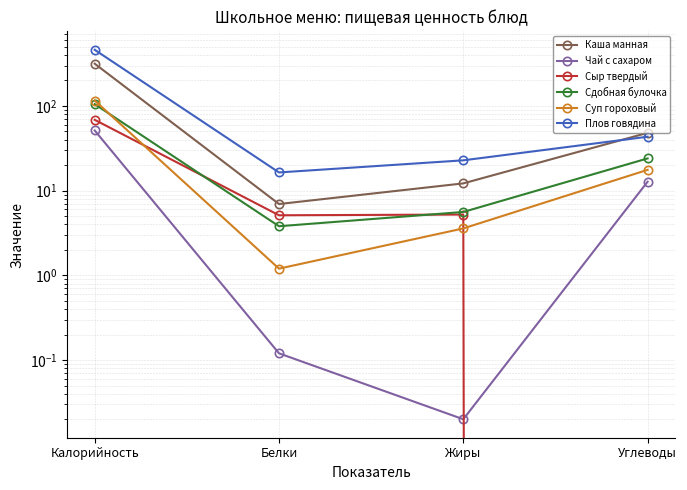

True or false: Каша манная and Чай с сахаром cross at least once.

False